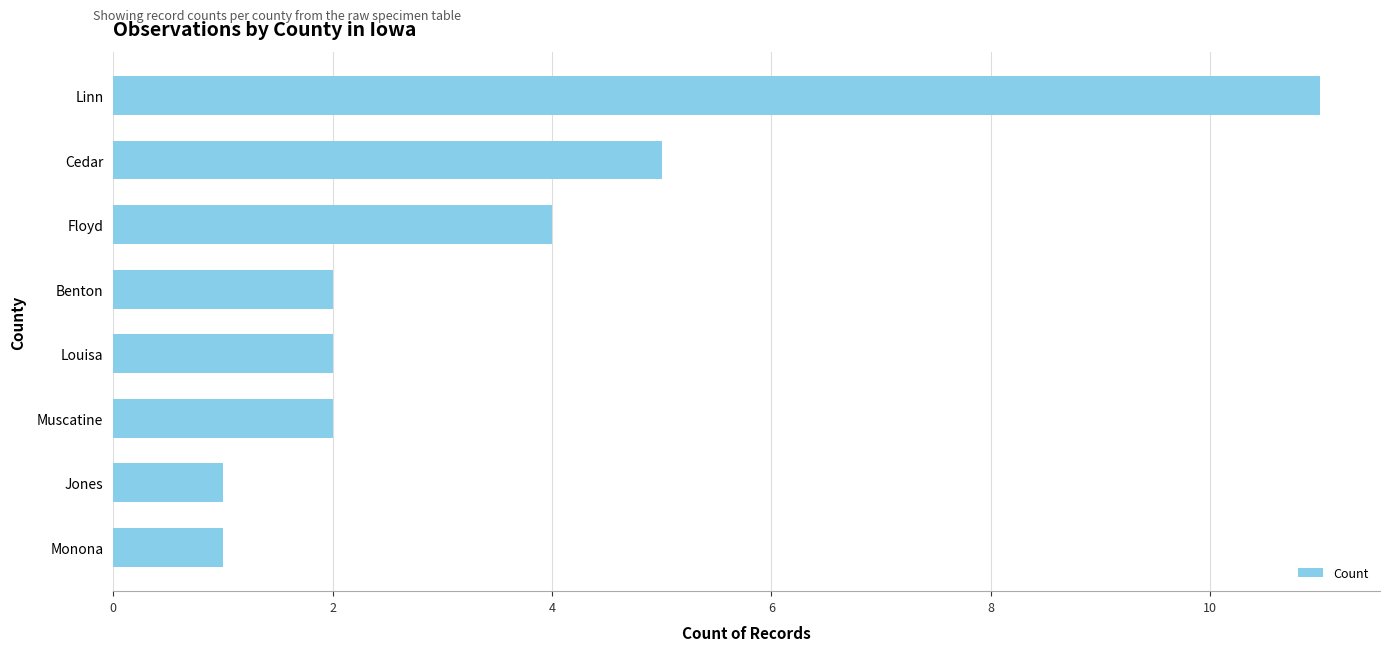

Which has a higher value, Monona or Cedar?

Cedar